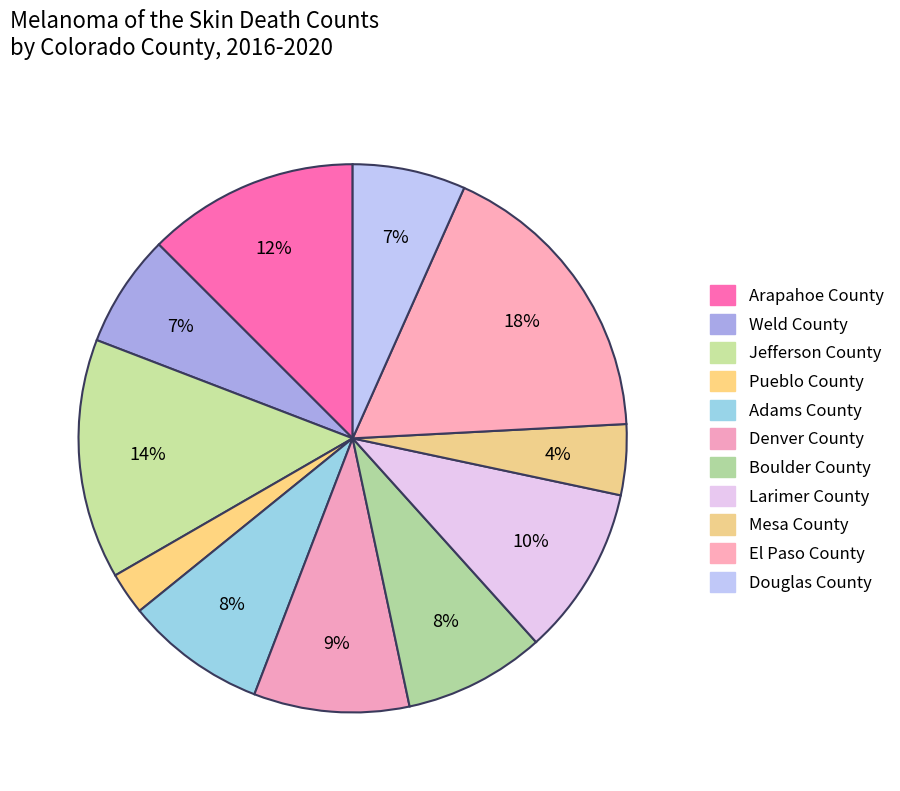

True or false: Boulder County accounts for 1% of the total.

False